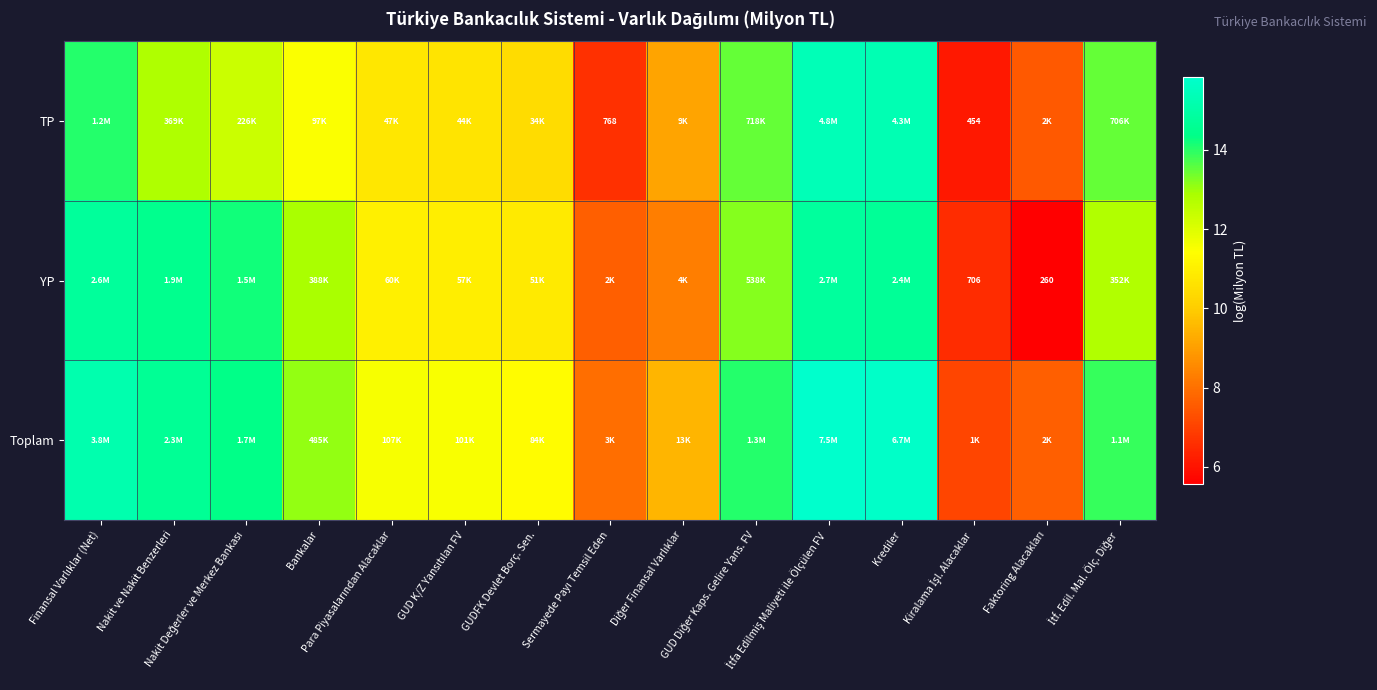

At which label is YP closest to 10?

GUDFK Devlet Borç. Sen.